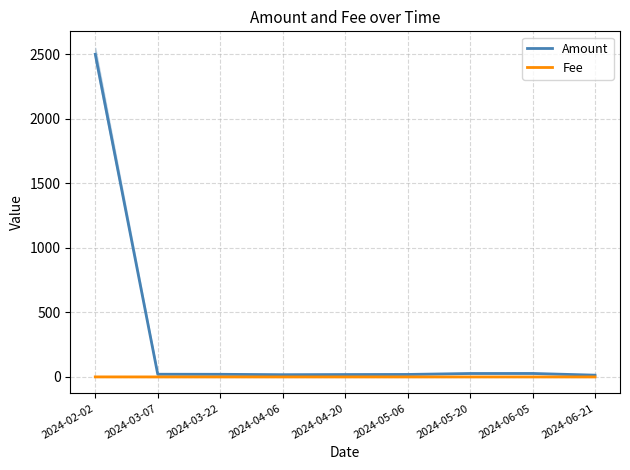

What is the difference between the second highest and minimum values in the Amount series?

13.2